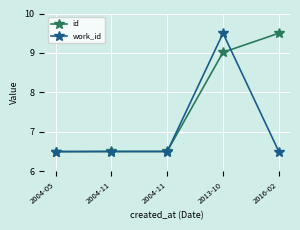

What is the greatest value displayed?

9.5